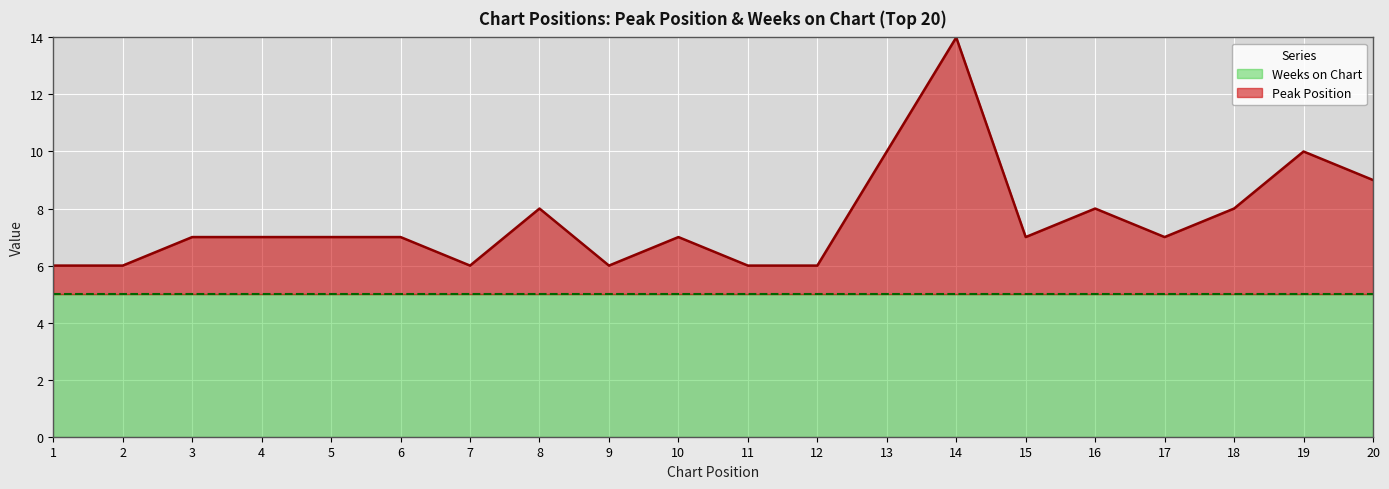

How many values exceed 7?

7